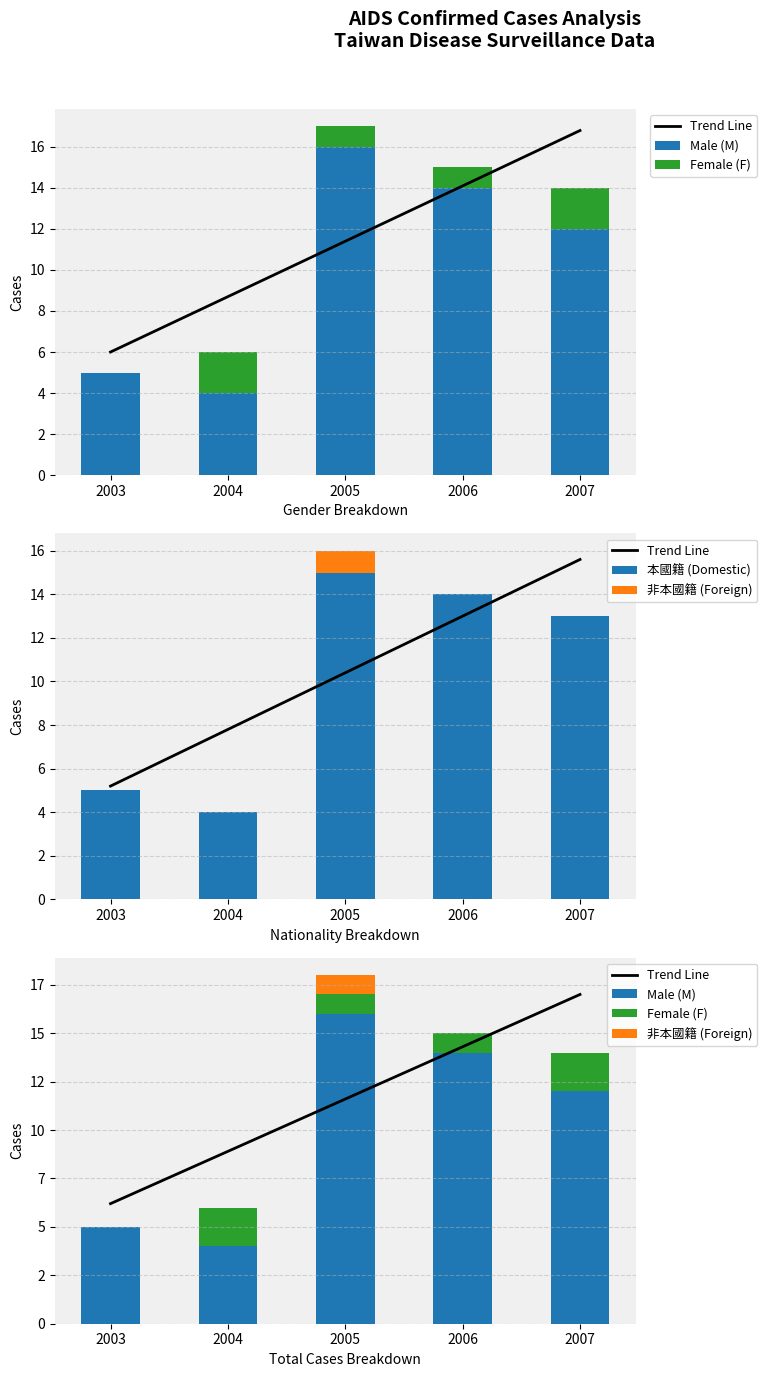

How many bars are there in total?

25